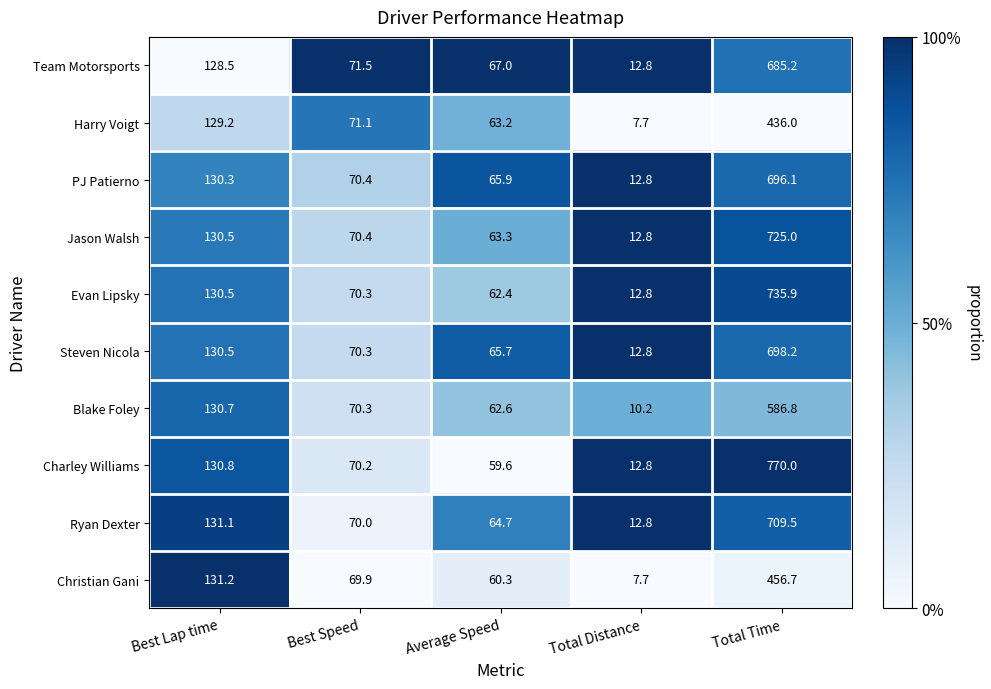

What is the sum of the Blake Foley values at Total Time and Total Distance?

597.0